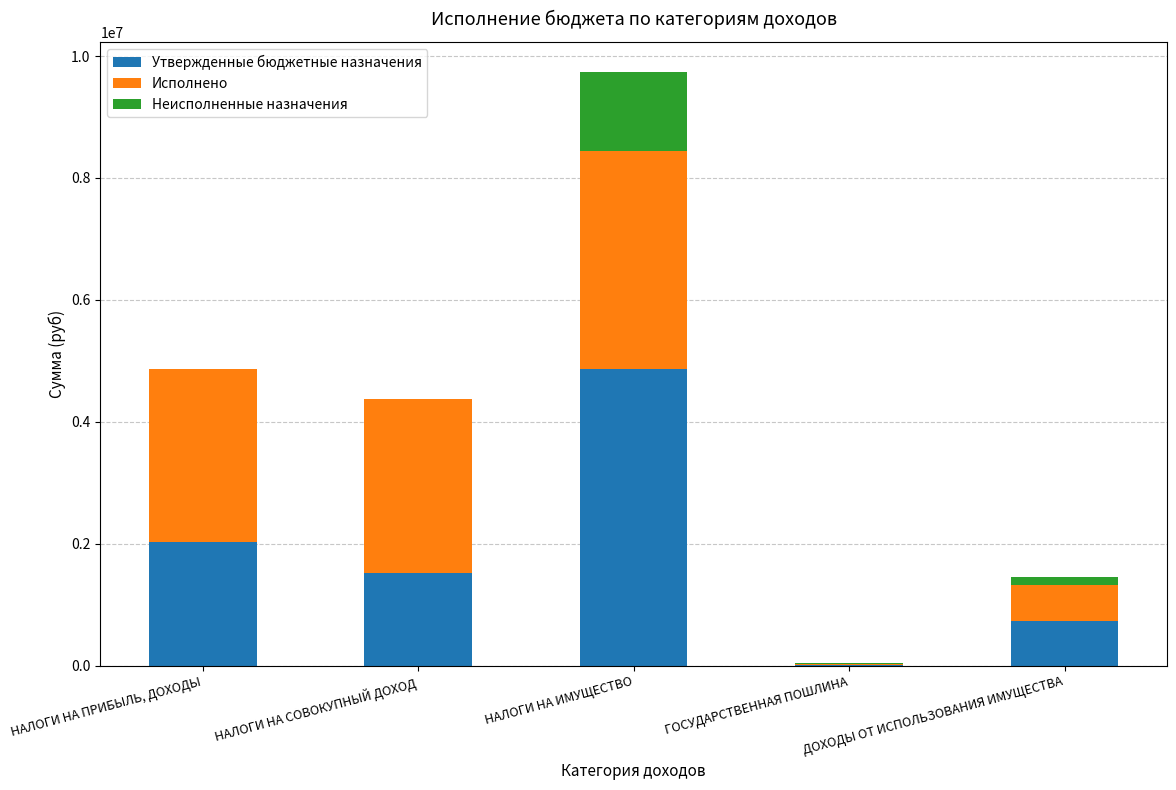

Does the chart contain stacked bars?

Yes